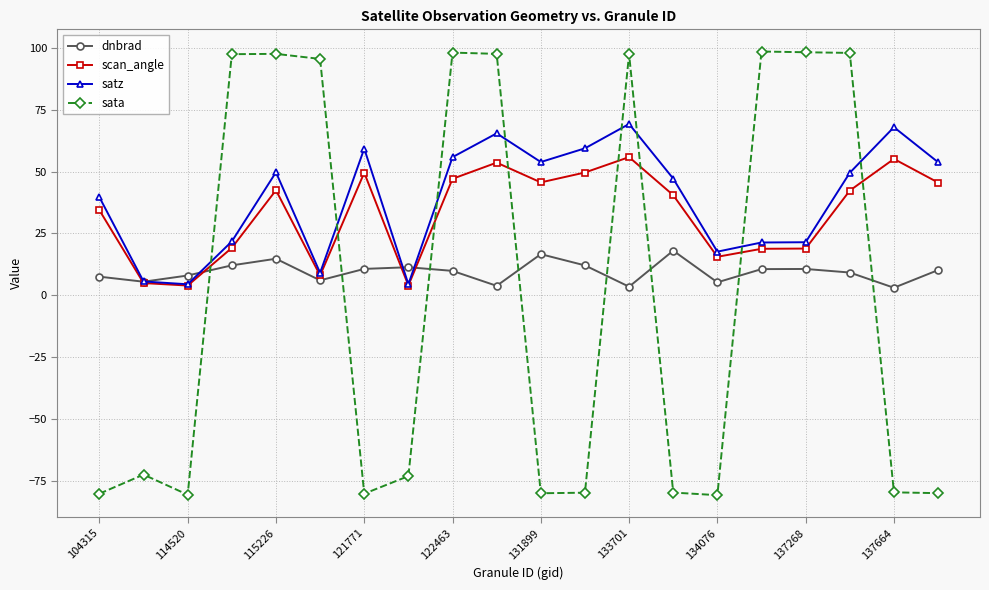

List the series in order of their peak value, highest first.

sata, satz, scan_angle, dnbrad